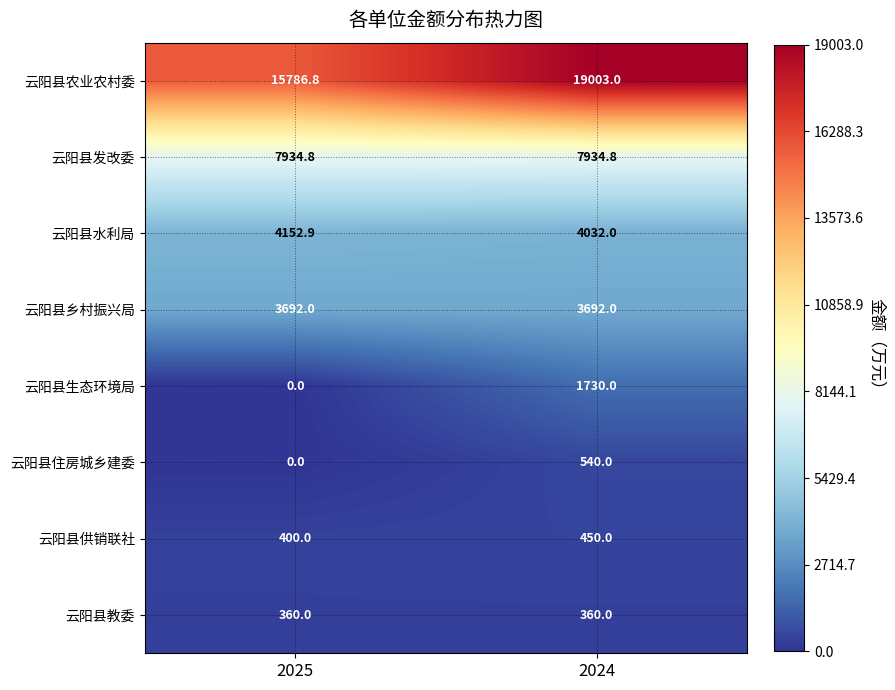

Reading left to right, what are all the values shown in this chart?

云阳县农业农村委: 2025=15786.8	2024=19003.0
云阳县发改委: 2025=7934.8	2024=7934.8
云阳县水利局: 2025=4152.9	2024=4032.0
云阳县乡村振兴局: 2025=3692.0	2024=3692.0
云阳县生态环境局: 2025=0.0	2024=1730.0
云阳县住房城乡建委: 2025=0.0	2024=540.0
云阳县供销联社: 2025=400.0	2024=450.0
云阳县教委: 2025=360.0	2024=360.0